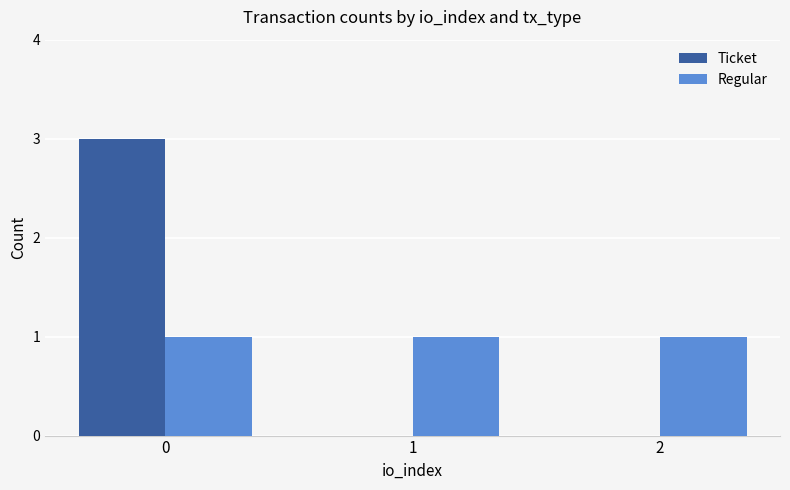

Is the value of Ticket at 0 greater than the value of Regular at 1?

Yes